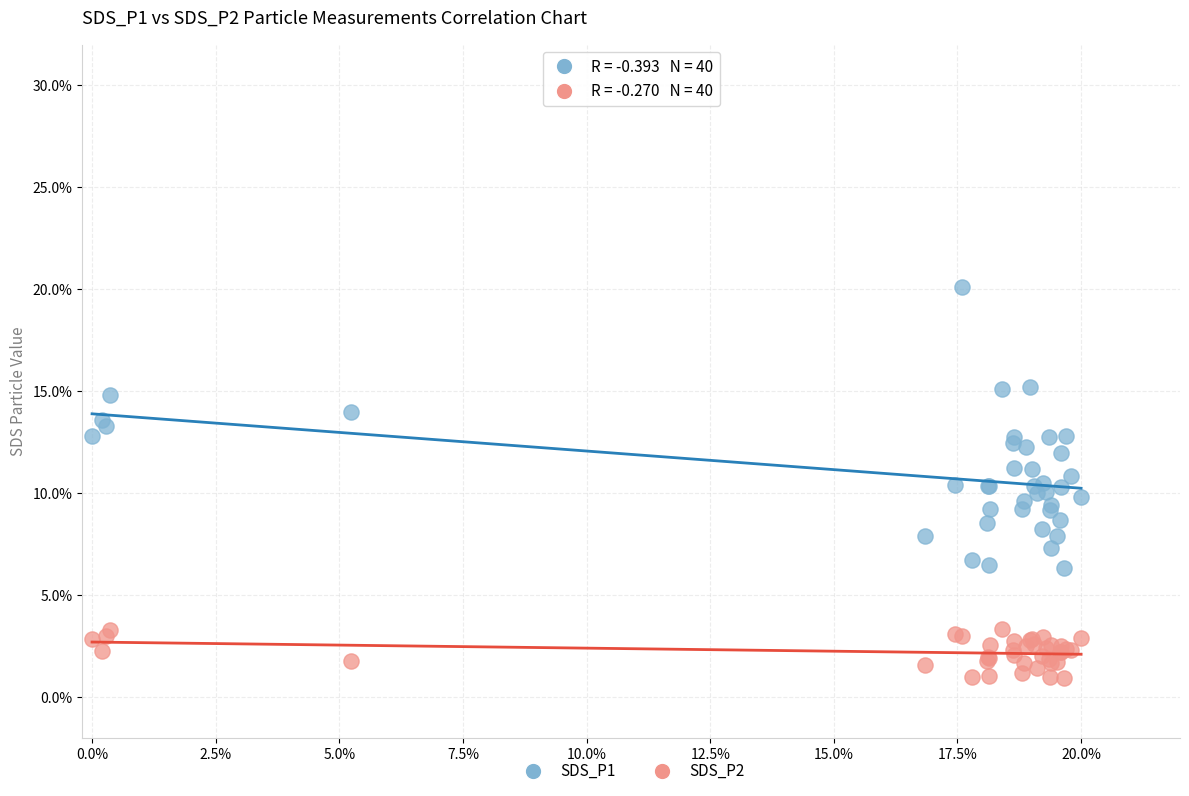

Which series contains the lowest Y value?

SDS_P2